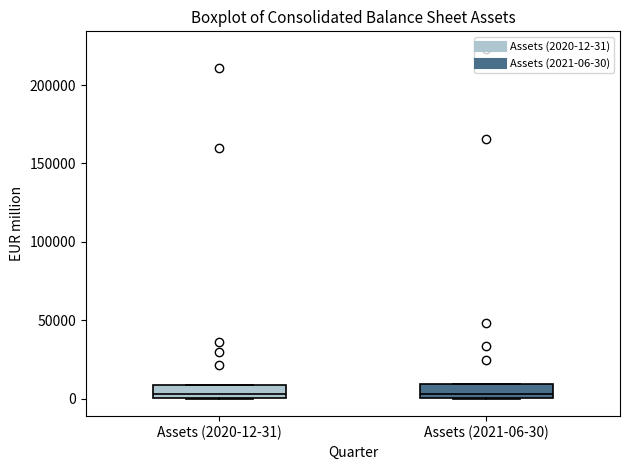

Reading left to right, read every box against the y-axis: the position of its median line, the range the box covers, and the ends of its whiskers. The values are not printed on the chart, so give them approximately, as read against the axis.

Assets (2020-12-31): median 5000, box 0 to 10000, whiskers 0 to 10000
Assets (2021-06-30): median 5000, box 0 to 10000, whiskers 0 to 10000